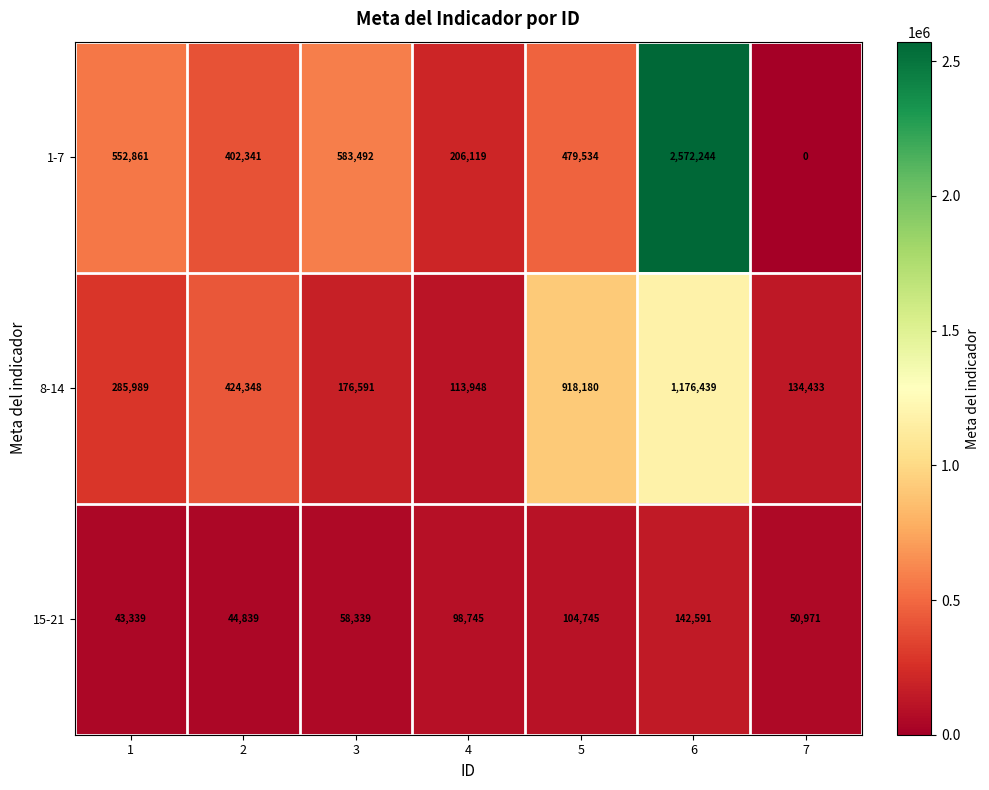

List the series in order of their peak value, highest first.

1-7, 8-14, 15-21